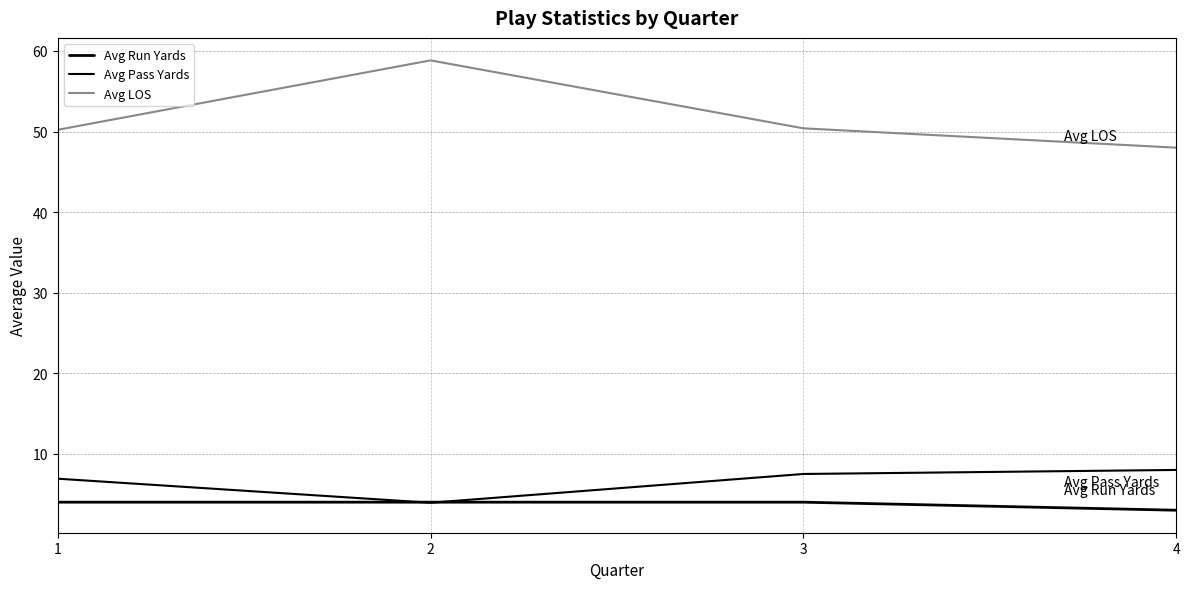

What is the sum of all Avg LOS values?

207.5